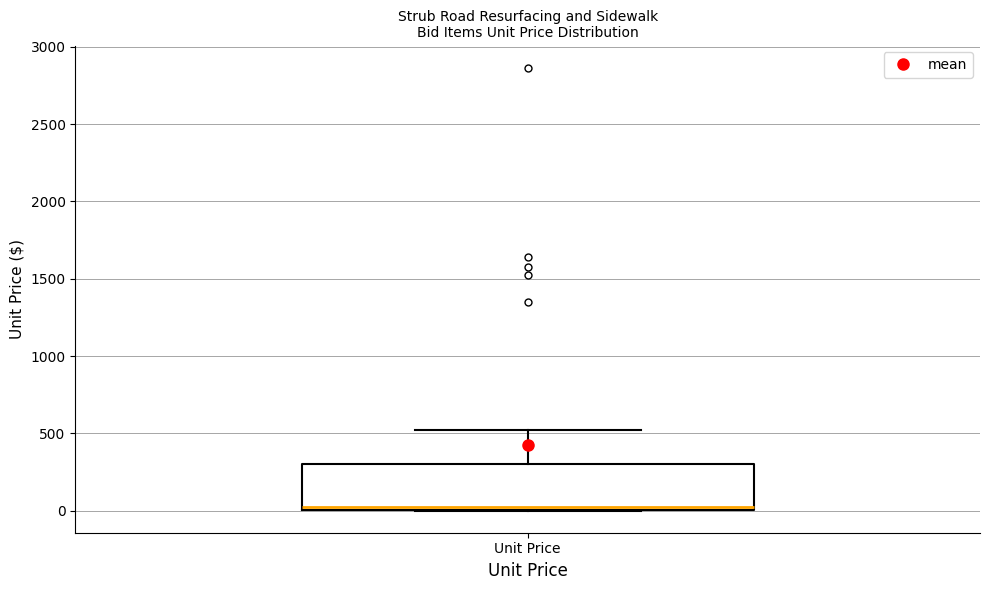

Read this box plot against the y-axis: the position of the median line, the range covered by the box, and the ends of both whiskers. The values are not printed on the chart, so give them approximately, as read against the axis.

median 0 (just above the box's lower edge), box 0 to 300, whiskers 0 to 550